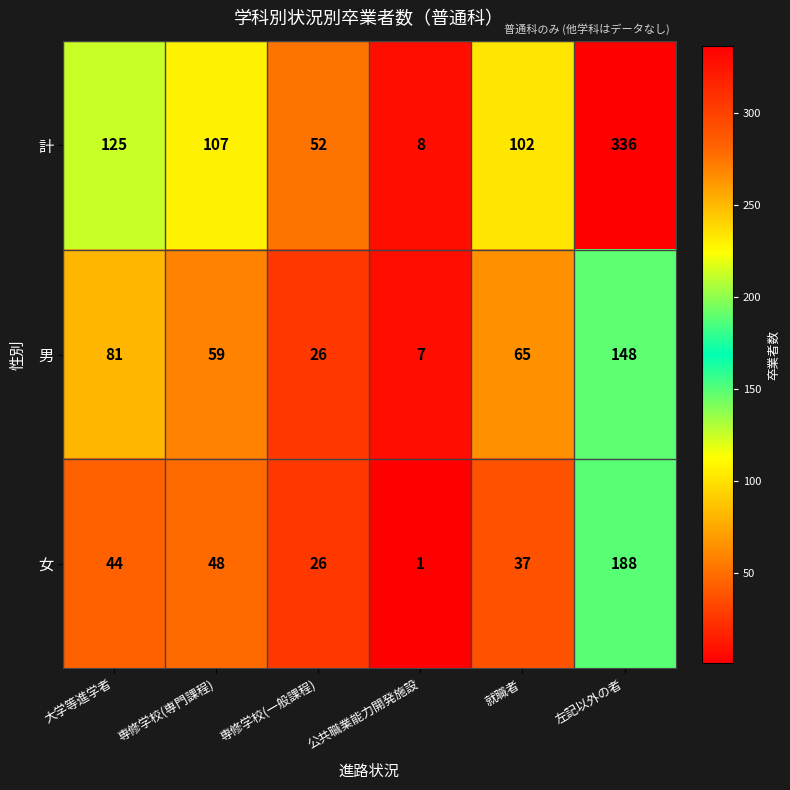

Which series has the largest total across all categories?

計